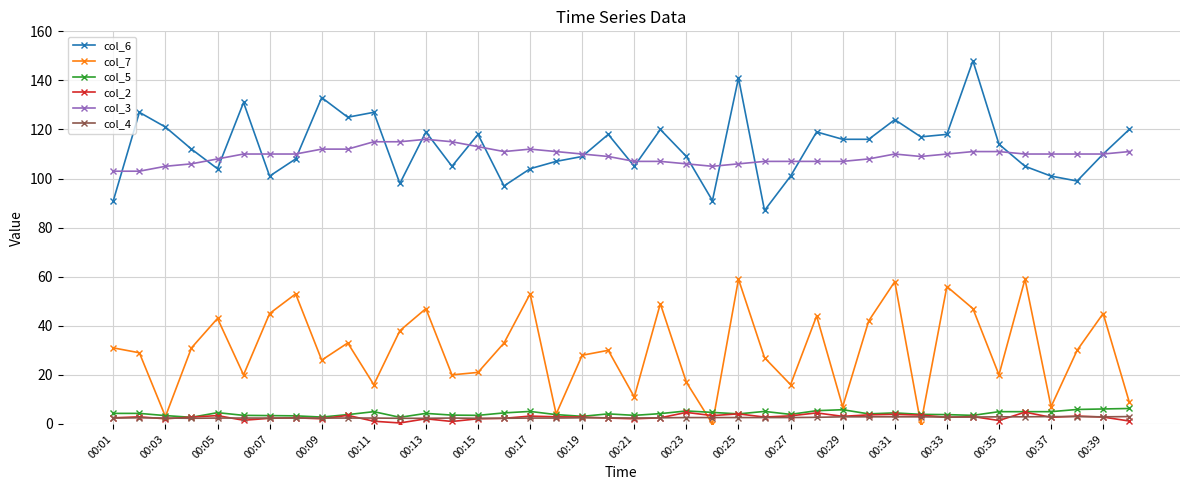

What is the value of the col_7 point at the 31st from the left?

58.0